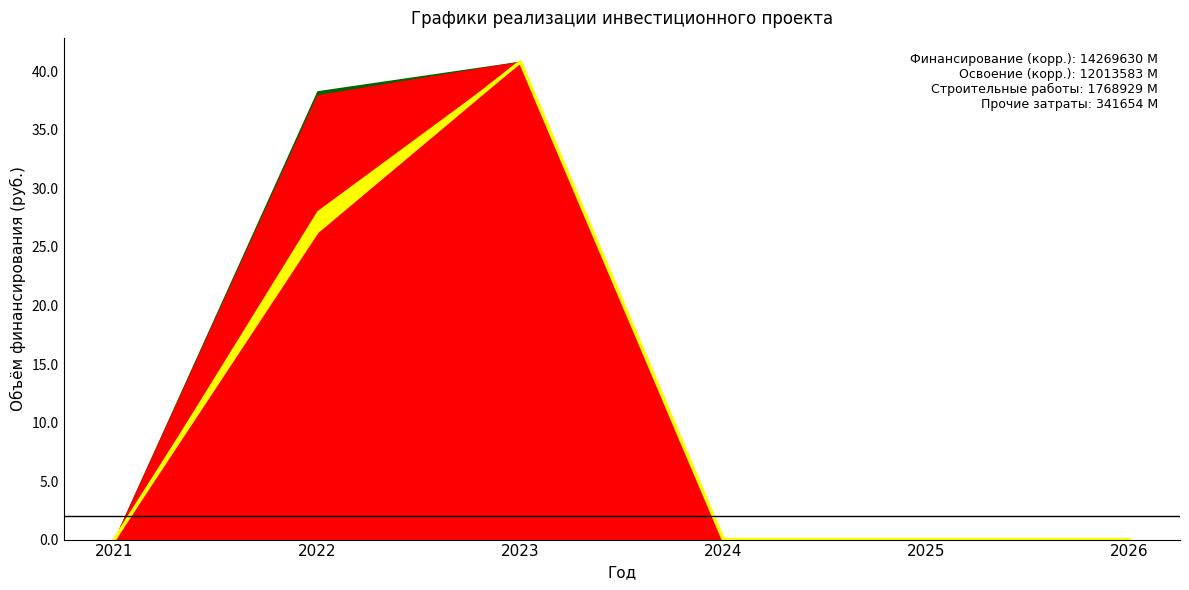

Which has a higher value, 2025 or 2023?

2023